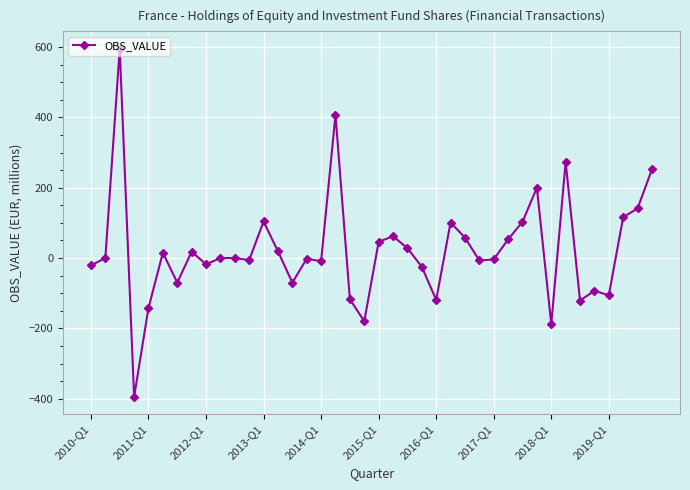

How many data points does each series have?

40